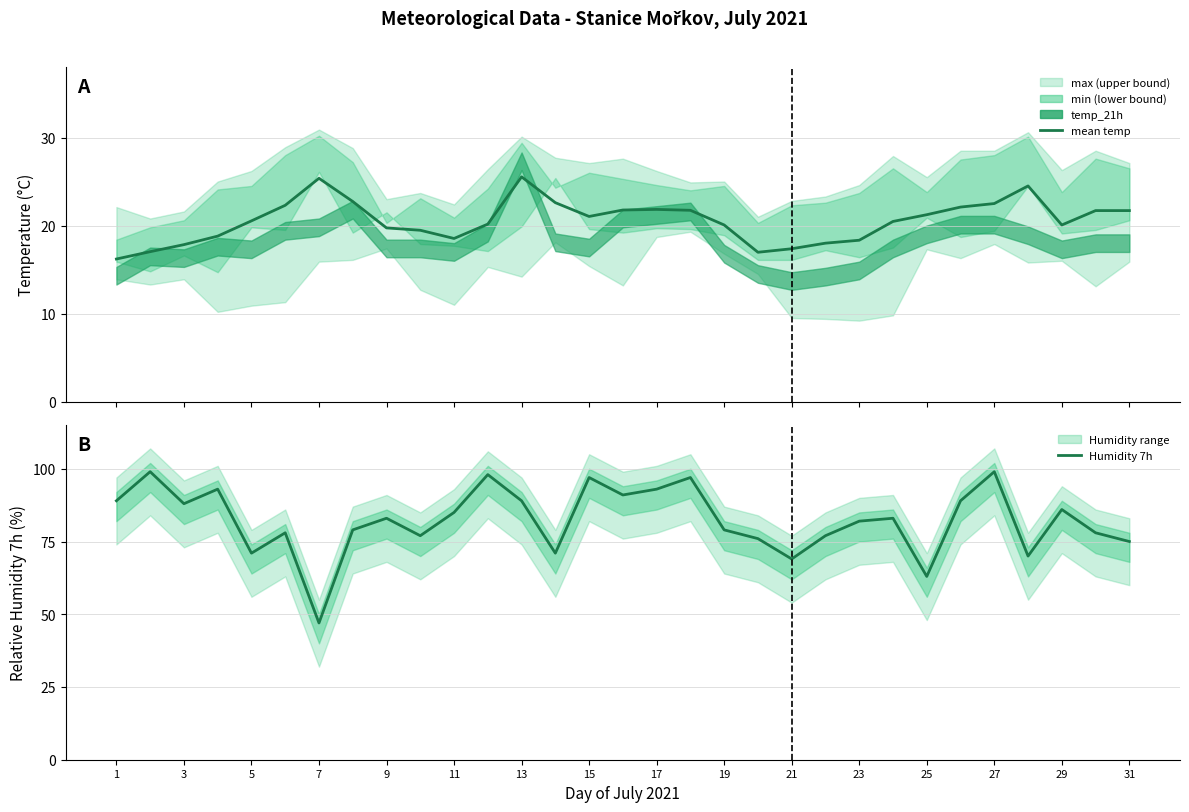

Is it true that temp_14 equals 37.6 at 29?

False